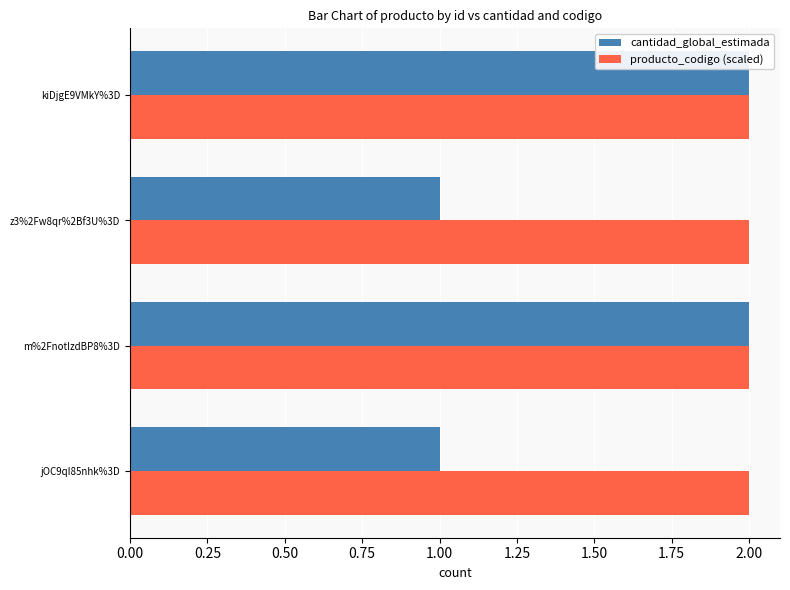

Is it true that producto_codigo (scaled) equals 3 at m%2FnotIzdBP8%3D?

False